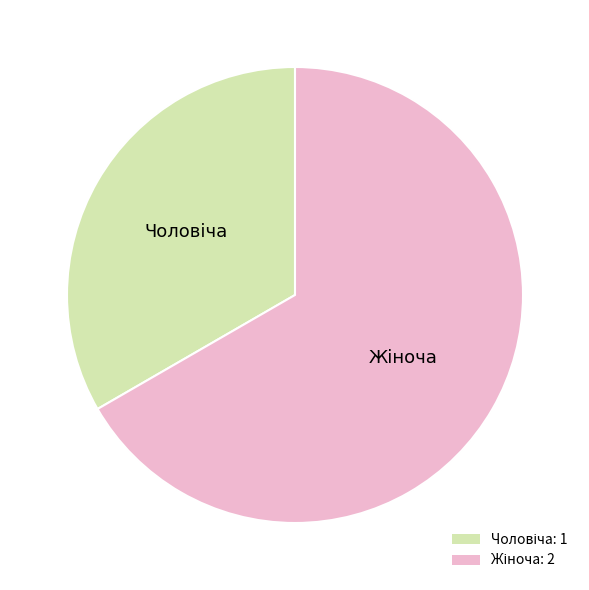

Is there any slice that represents more than half of the pie?

Yes